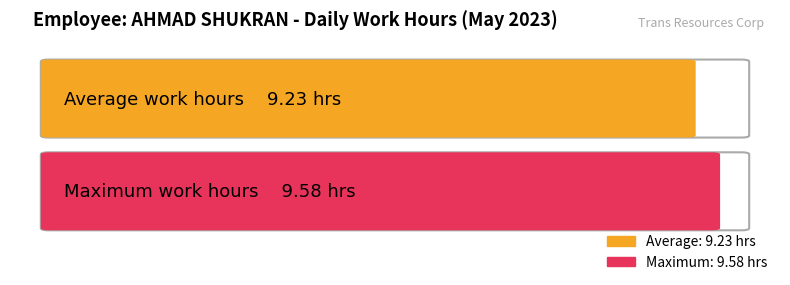

The value at 6 is 2.5. True or false?

False